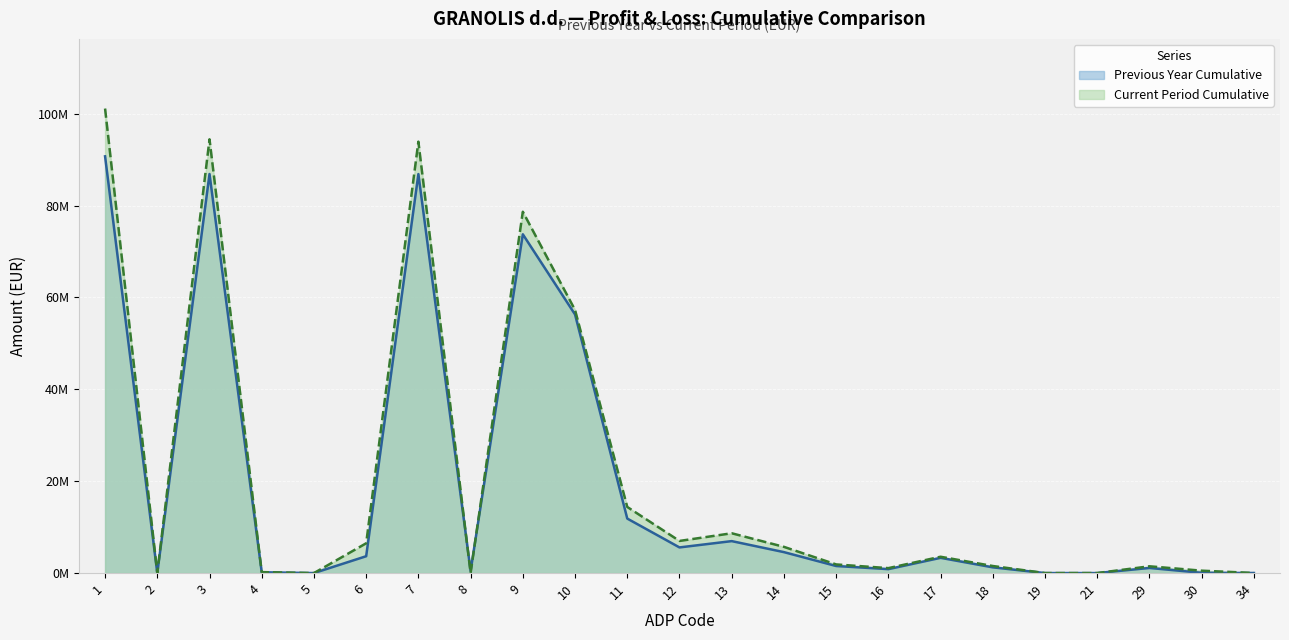

Where is the first local minimum for Current Period Cumulative (line)?

2